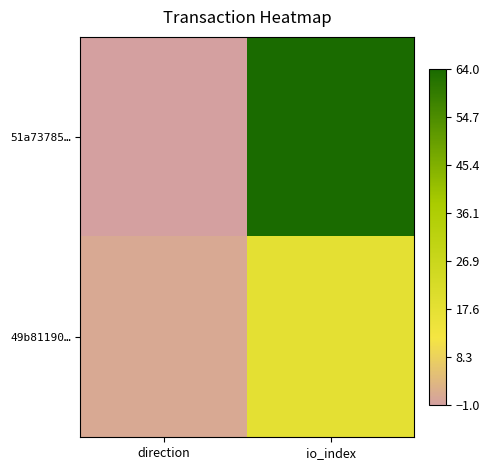

At direction, list the series in order from largest to smallest.

49b81190…, 51a73785…